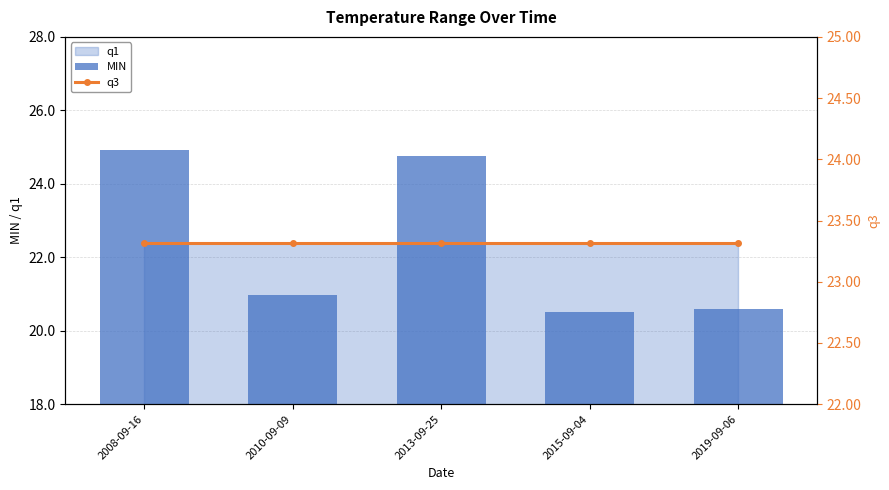

What is the label of the 2nd bar from the left?

2010-09-09